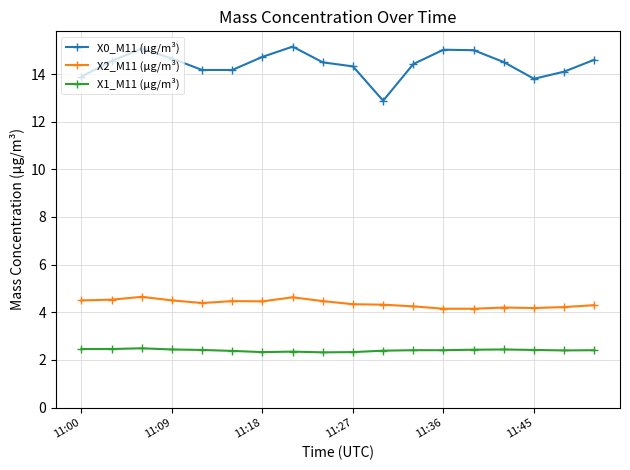

Count the X1_M11 (μg/m³) values in the range 2 to 3.

18